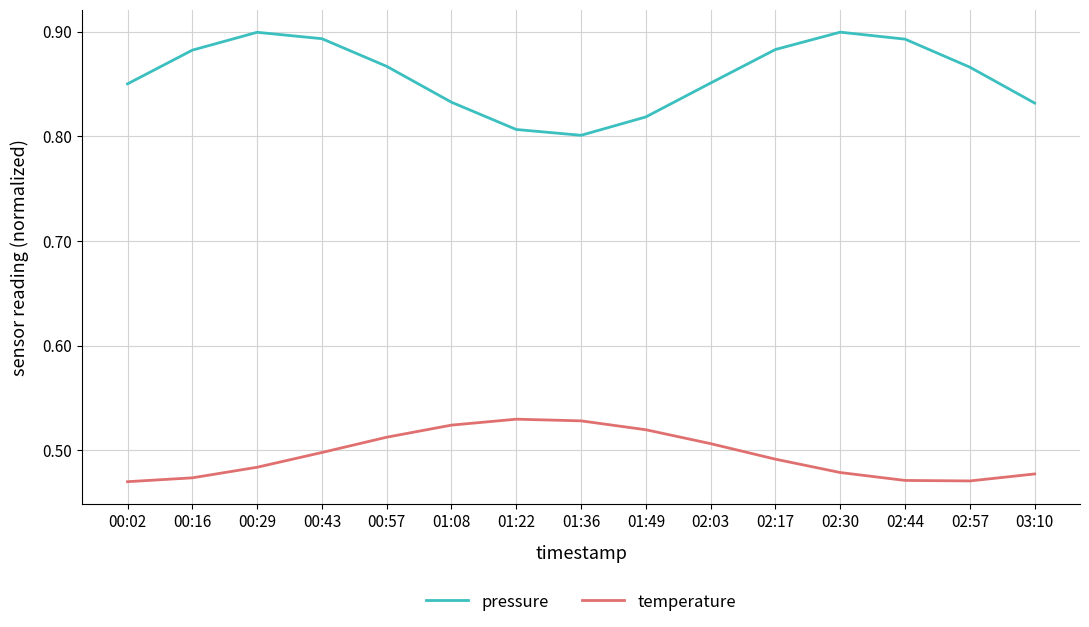

How many lines are shown in the chart?

2